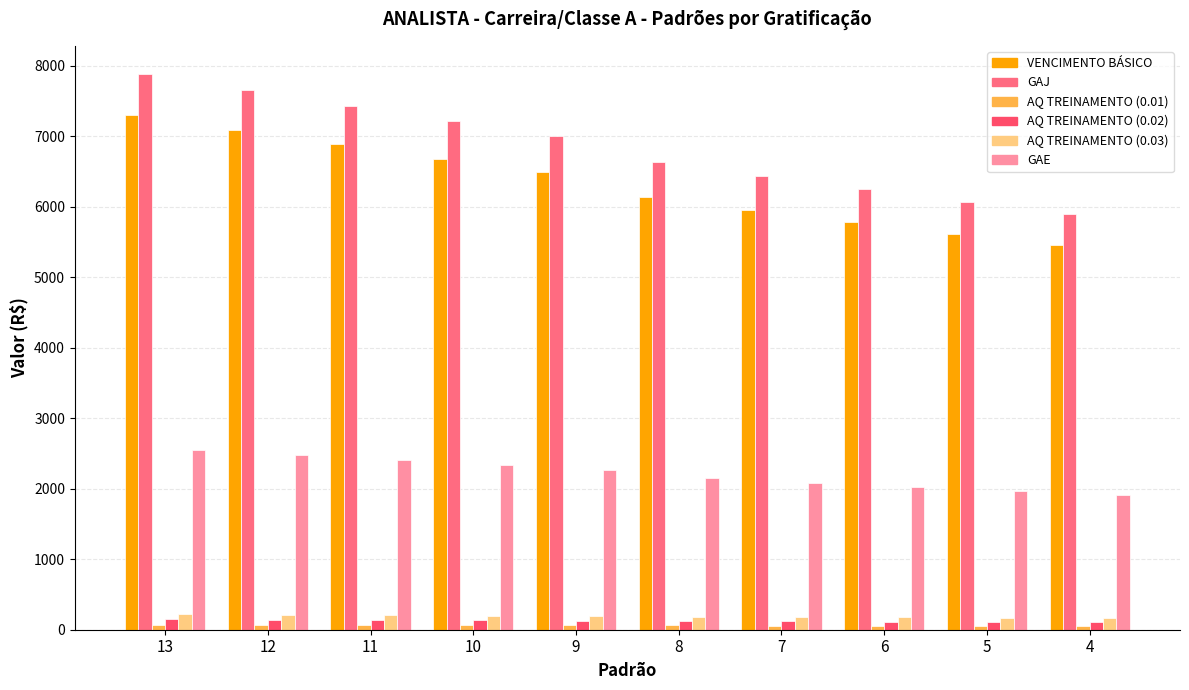

What value does the GAE series have at 4?

1909.6